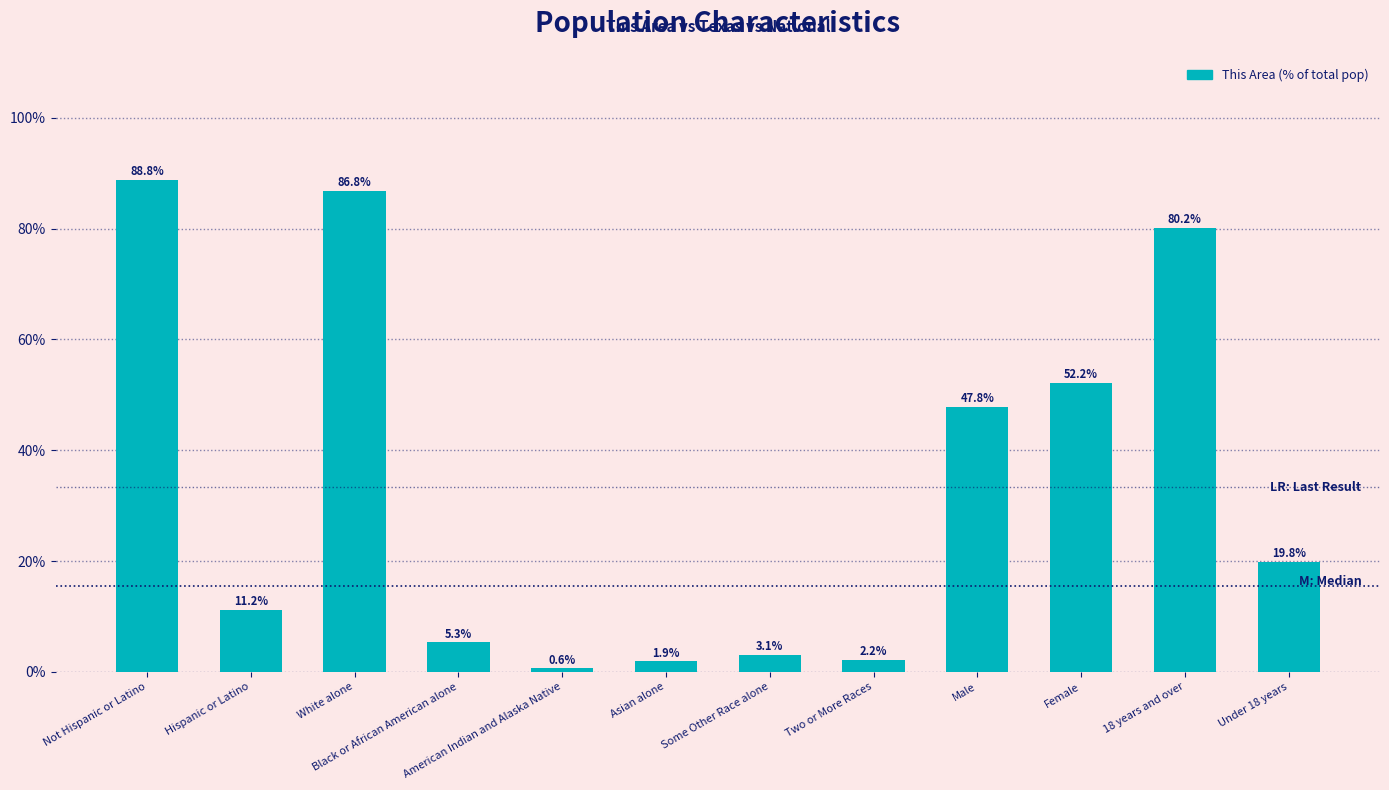

Where is the data nearest to the value 44?

Male